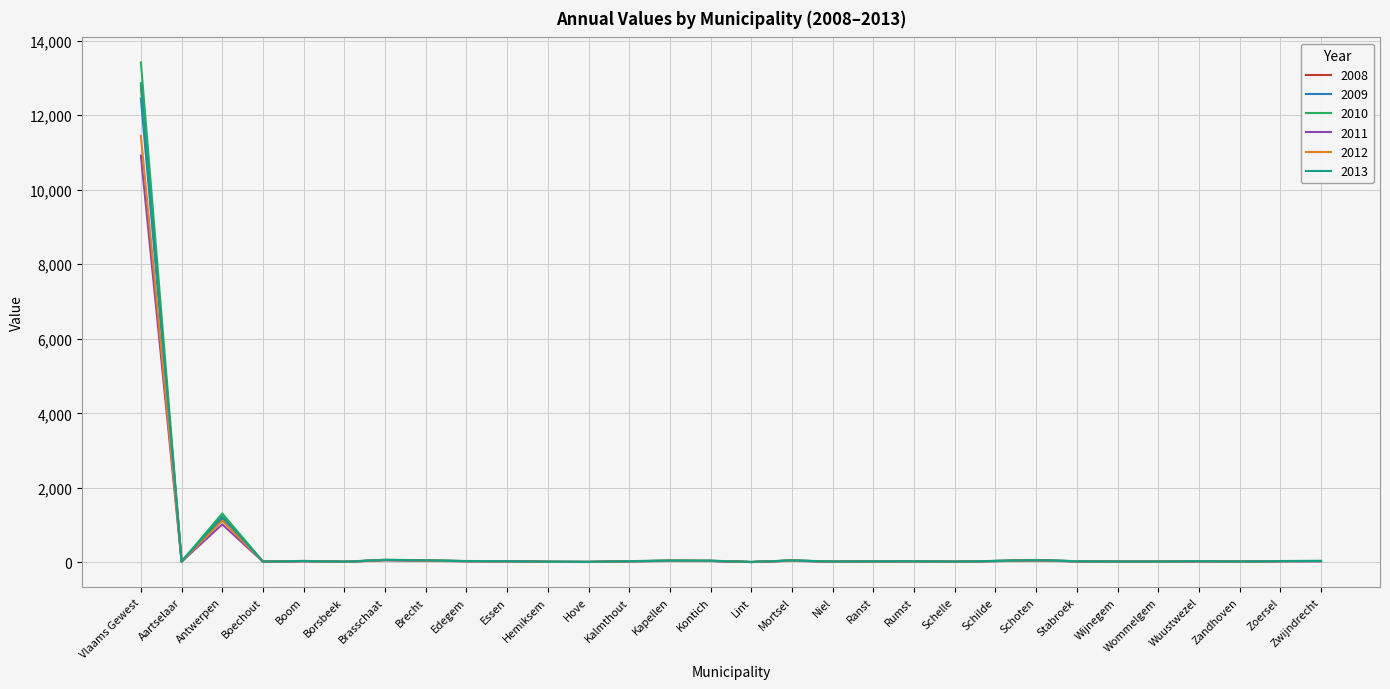

Where is 2013 nearest to the value 6434?

Antwerpen